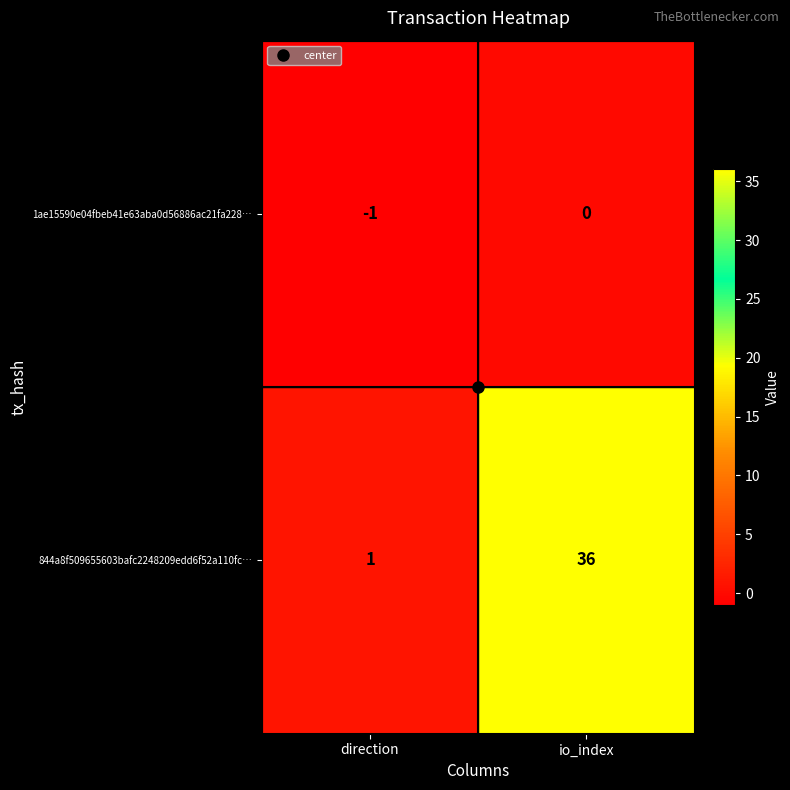

Where is 844a8f509655603bafc2248209edd6f52a110fc… nearest to the value 18?

direction